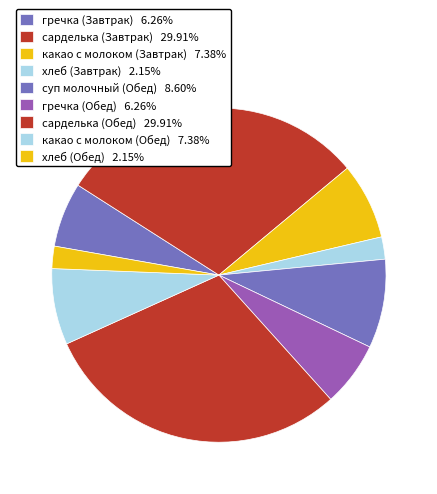

Count the number of slices in the pie.

9